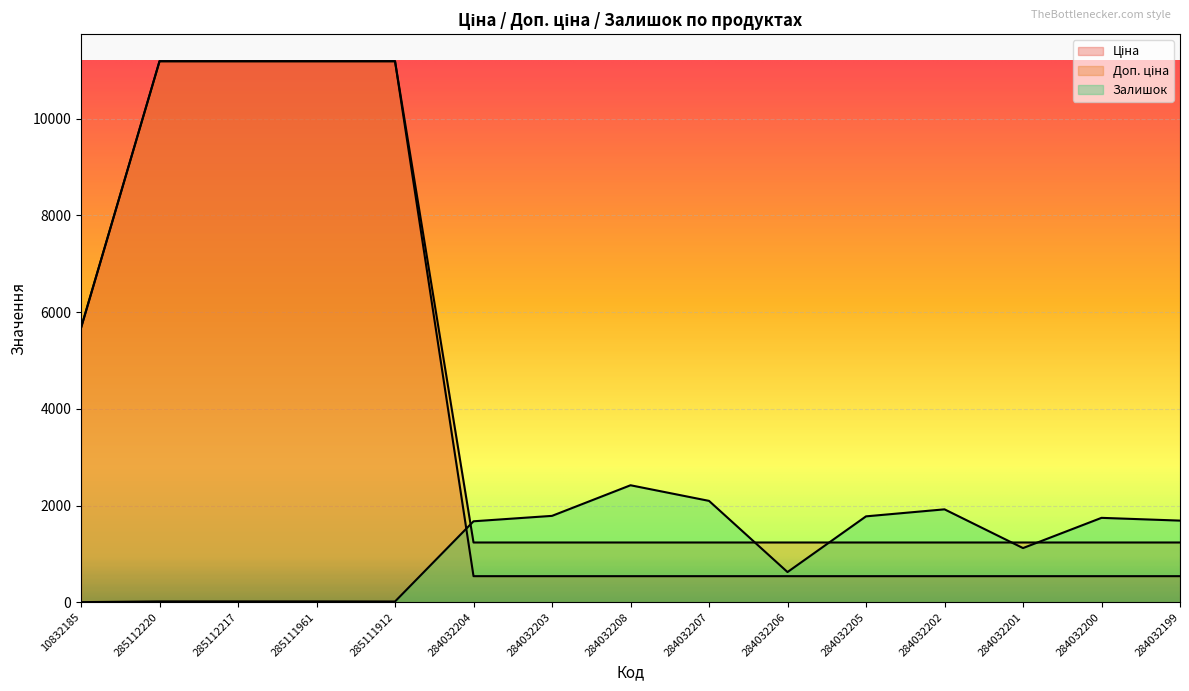

Between 284032201 and 284032199, which series saw the biggest shift?

Залишок